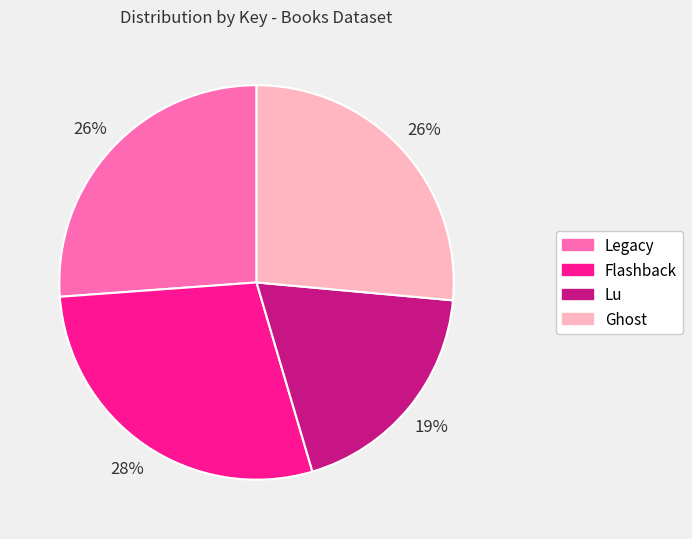

To the nearest percent, what is the average slice percentage?

25%